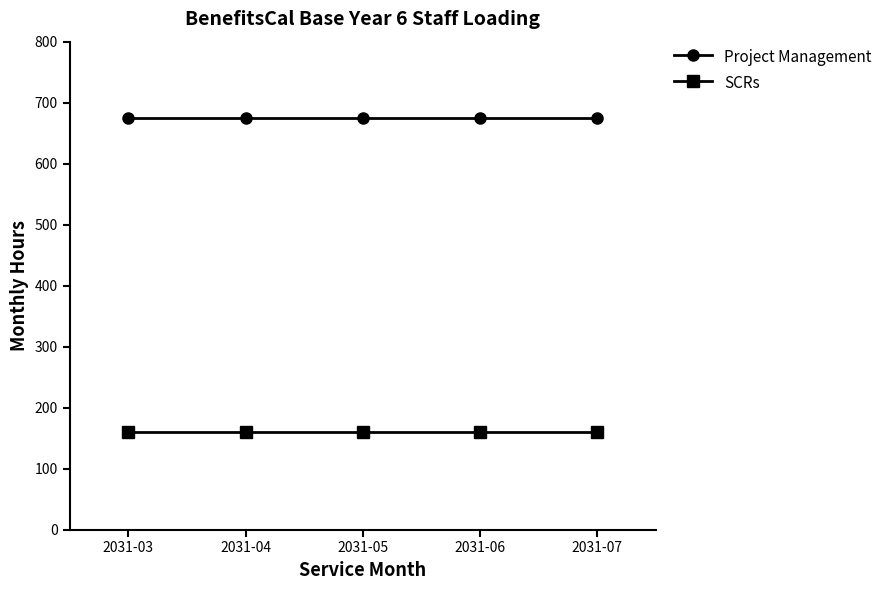

True or false: Project Management and SCRs cross at least once.

False